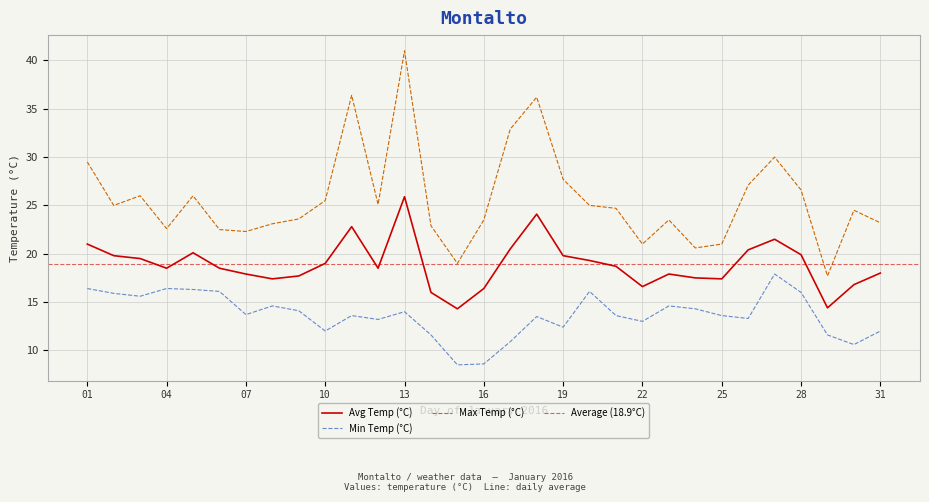

Between 02 and 04, which series saw the biggest shift?

Max Temp (°C)